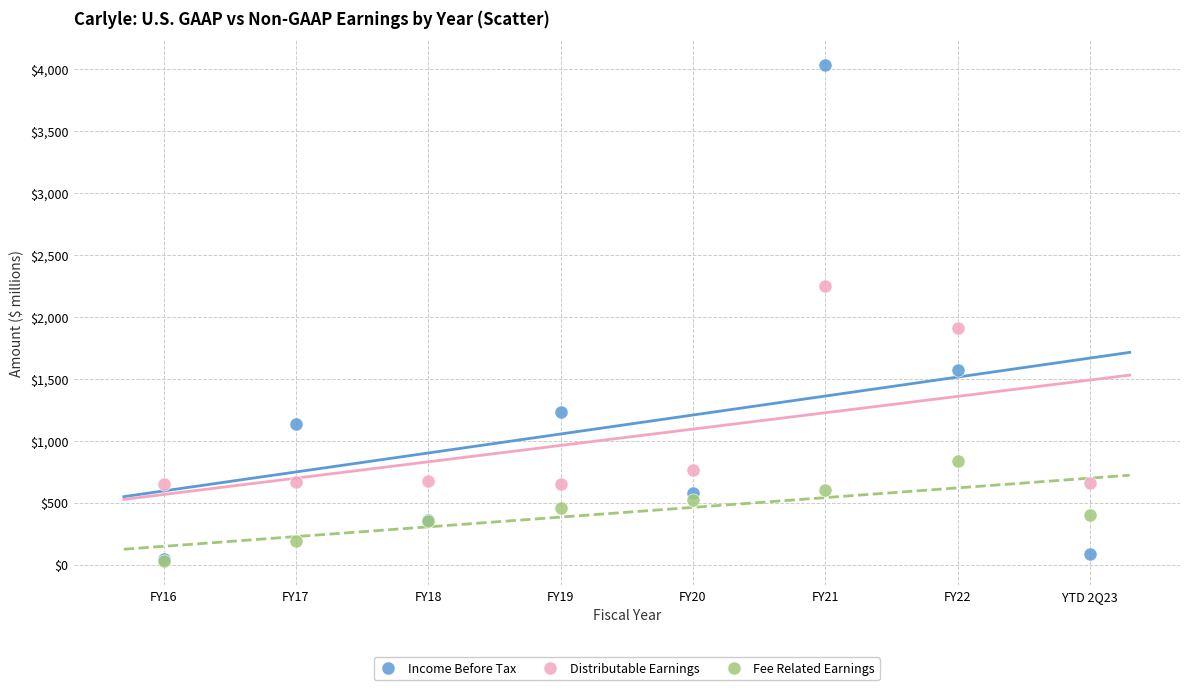

In the Distributable Earnings series, what Y value is closest to 1445?

1909.0